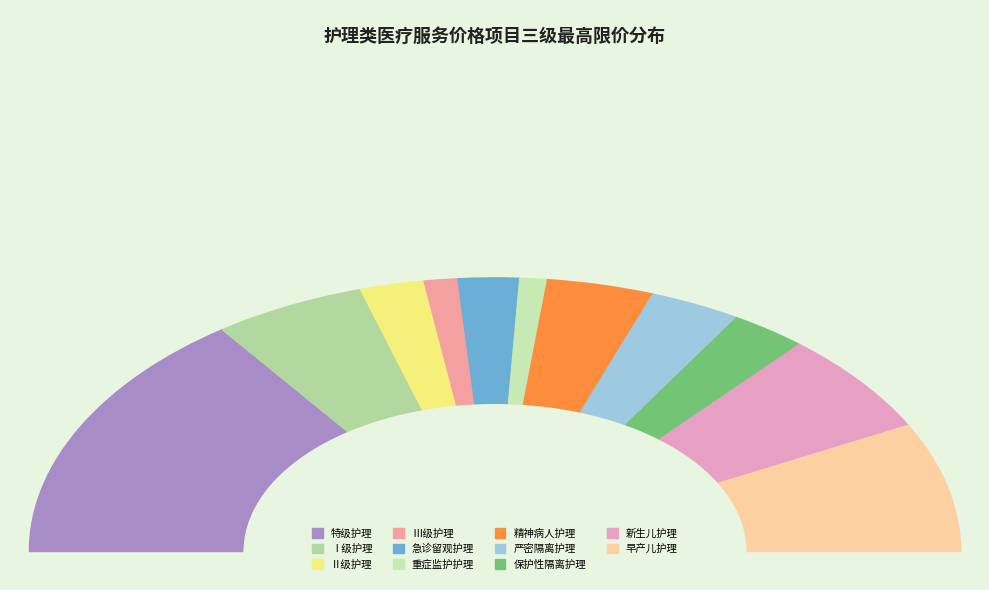

Does any single category account for the majority?

No